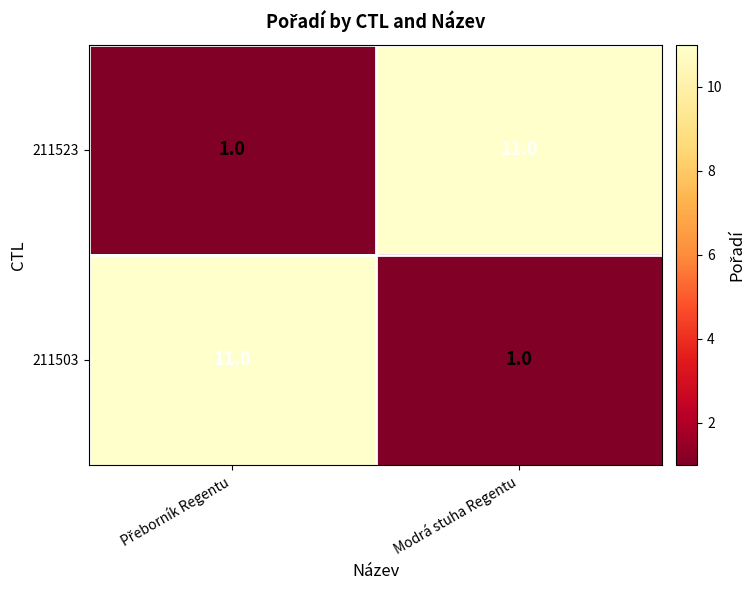

Rank the series at Modrá stuha Regentu from highest to lowest value.

211523, 211503